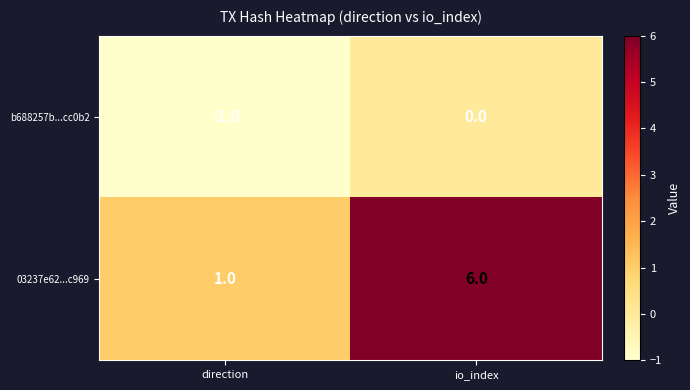

At which category does the chart reach its peak across all series?

io_index